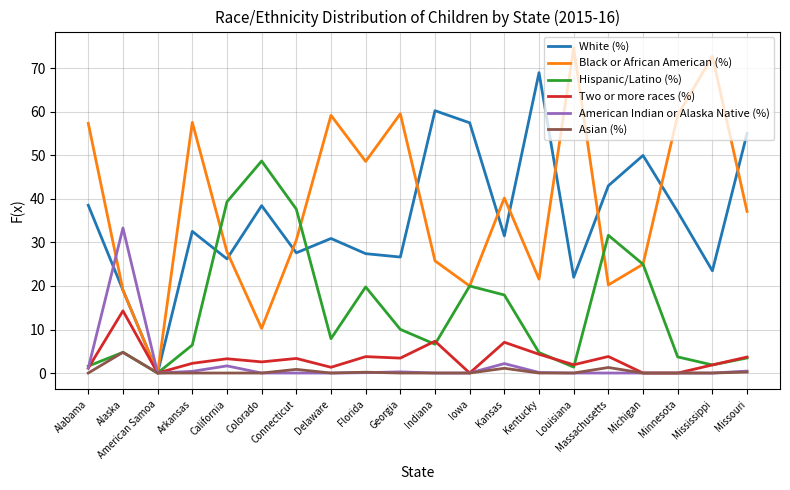

What are all the series names shown in the legend?

White (%), Black or African American (%), Hispanic/Latino (%), Two or more races (%), American Indian or Alaska Native (%), Asian (%)